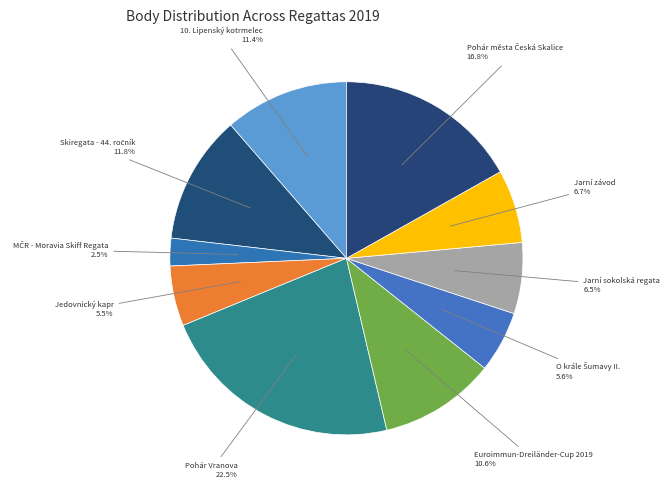

Is there a majority slice in this chart?

No